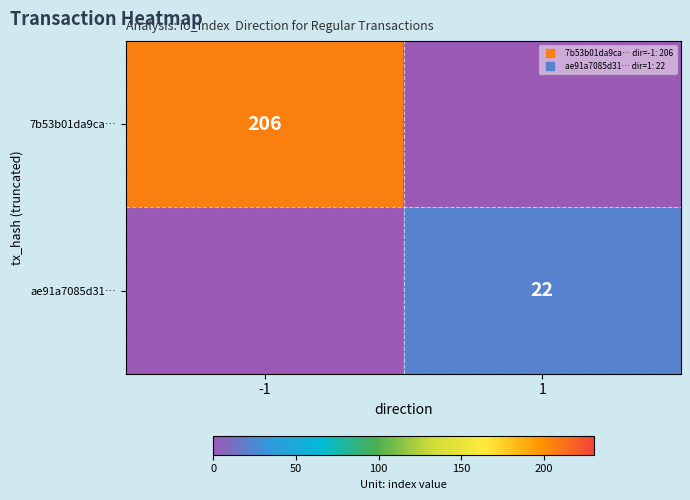

What is the difference between the maximum and minimum values in the 7b53b01da9ca… series?

206